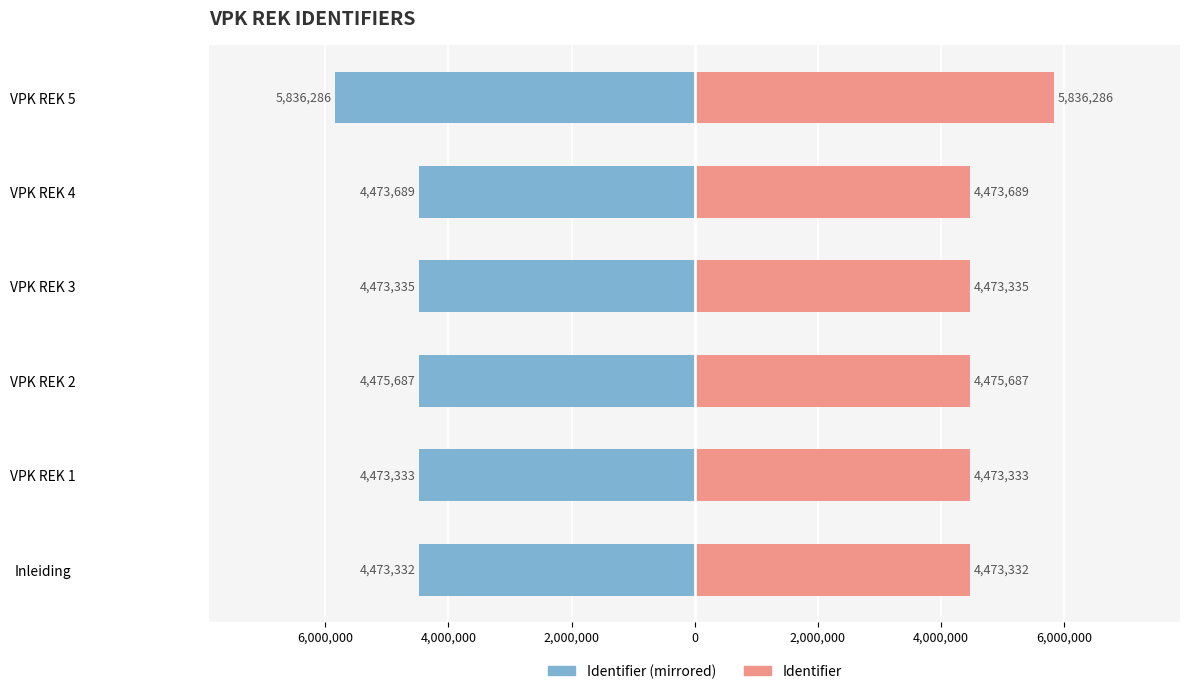

How many values in the Identifier (left) series exceed -4473335?

2